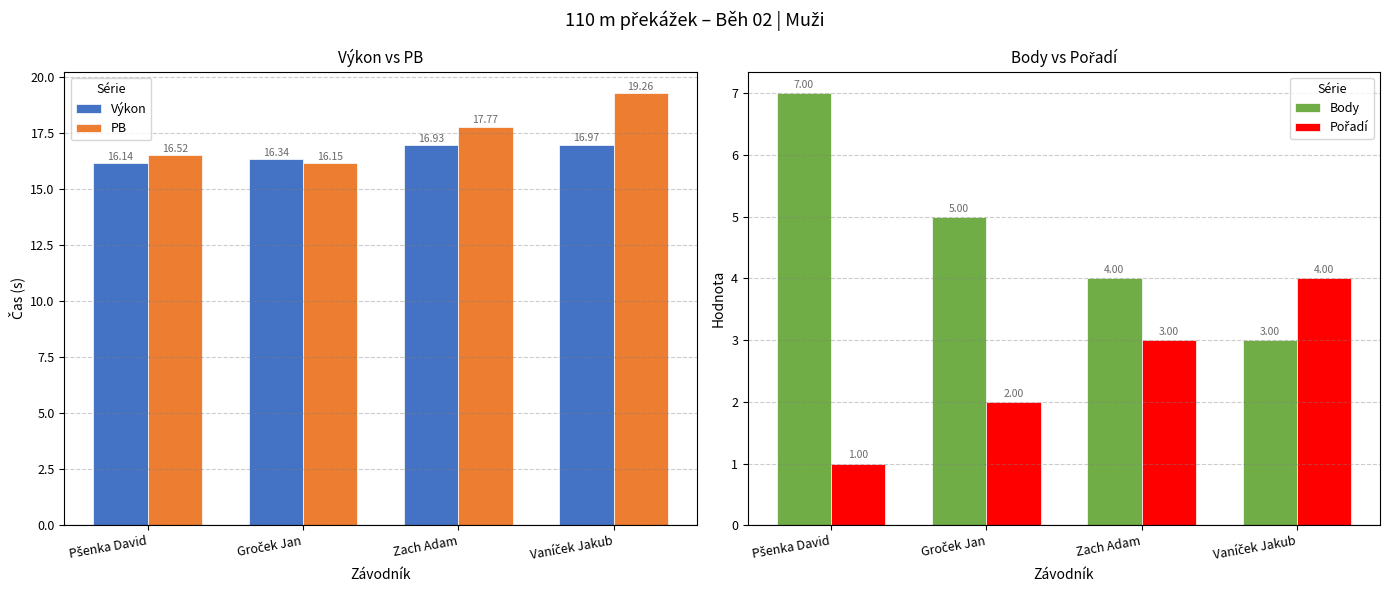

How many data points in Pořadí are above 3?

1